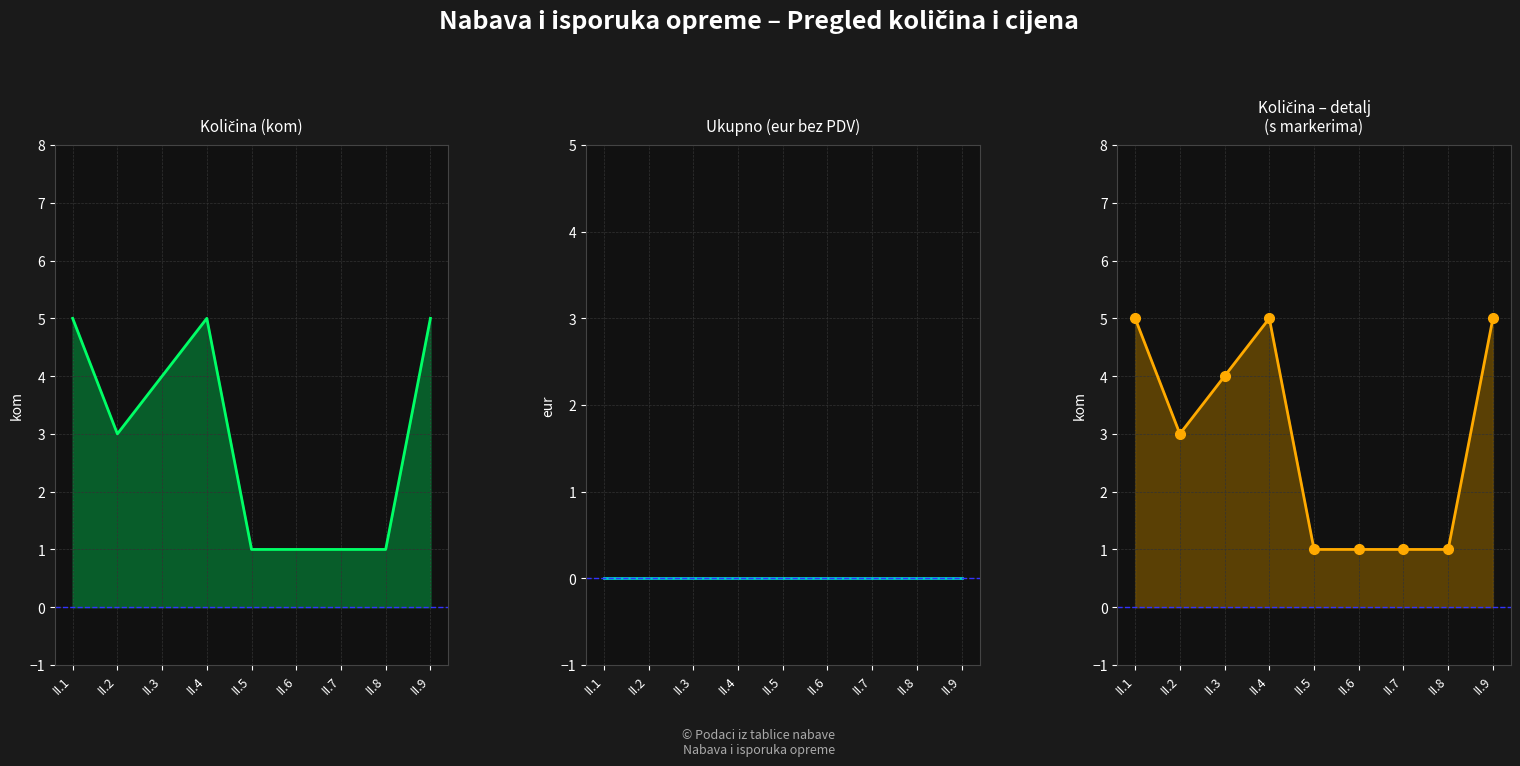

The value of Količina at II.5 is 1. True or false?

True